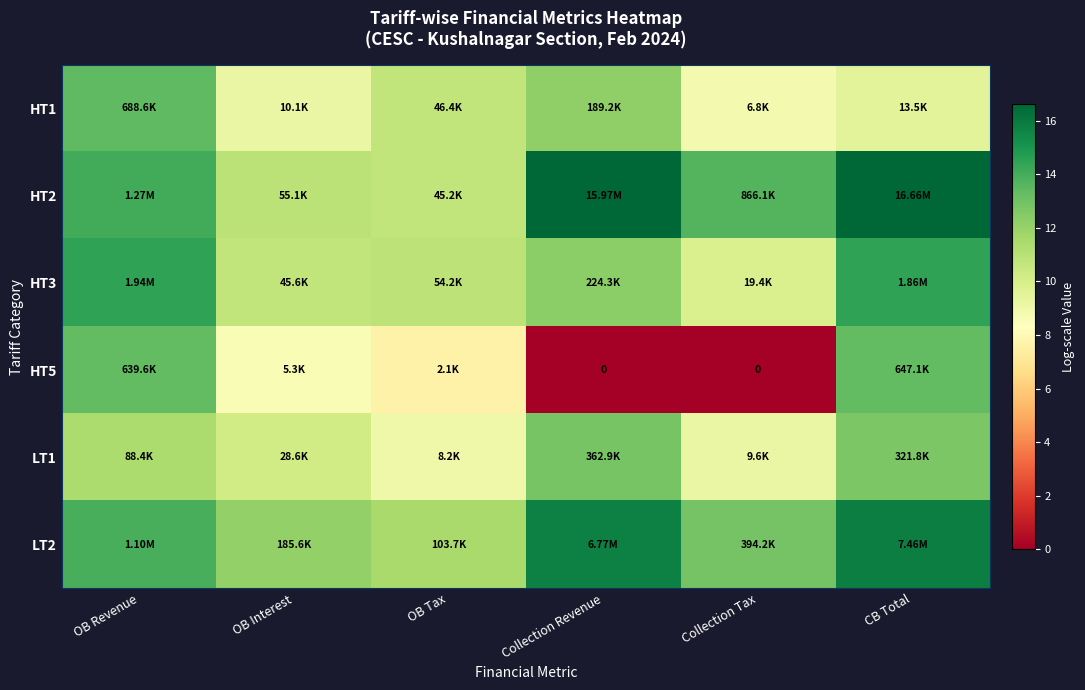

Which series changed the most between OB Tax and CB Total?

HT2